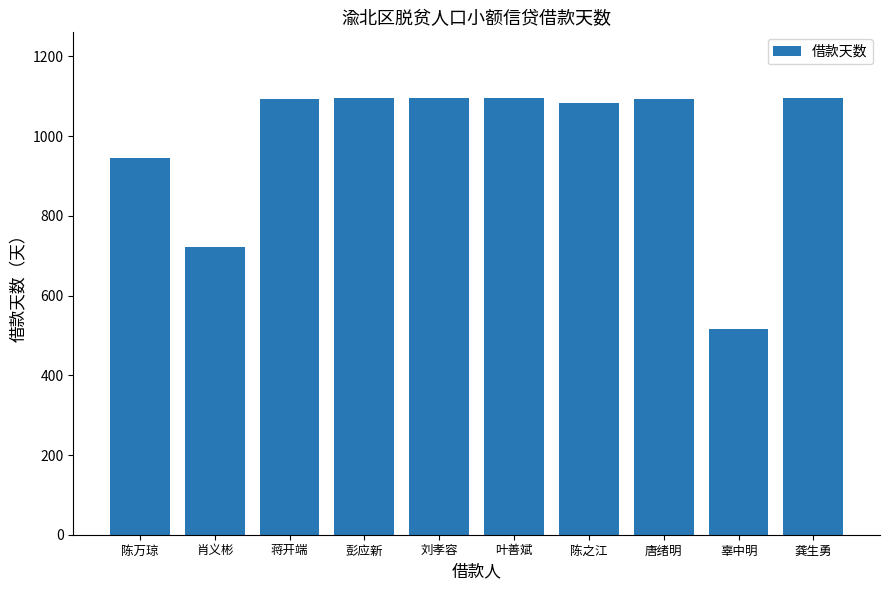

What is the label of the 6th bar from the right?

刘孝容